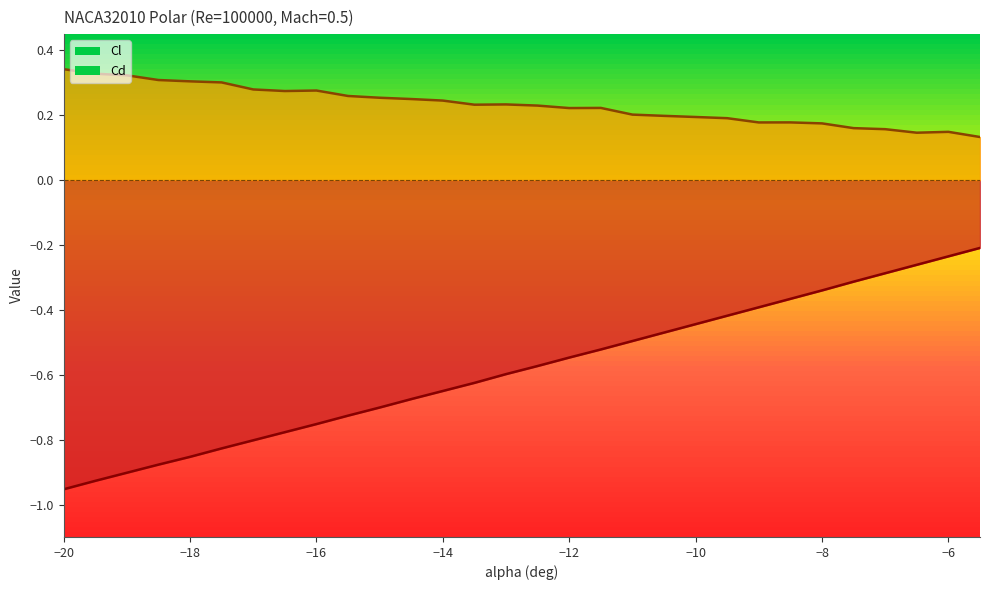

Is it true that Cl equals -1.0 at -20?

True